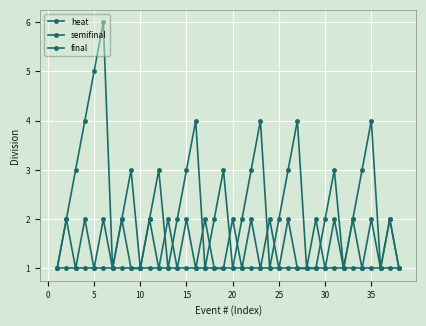

How many categories are shown in the chart?

38